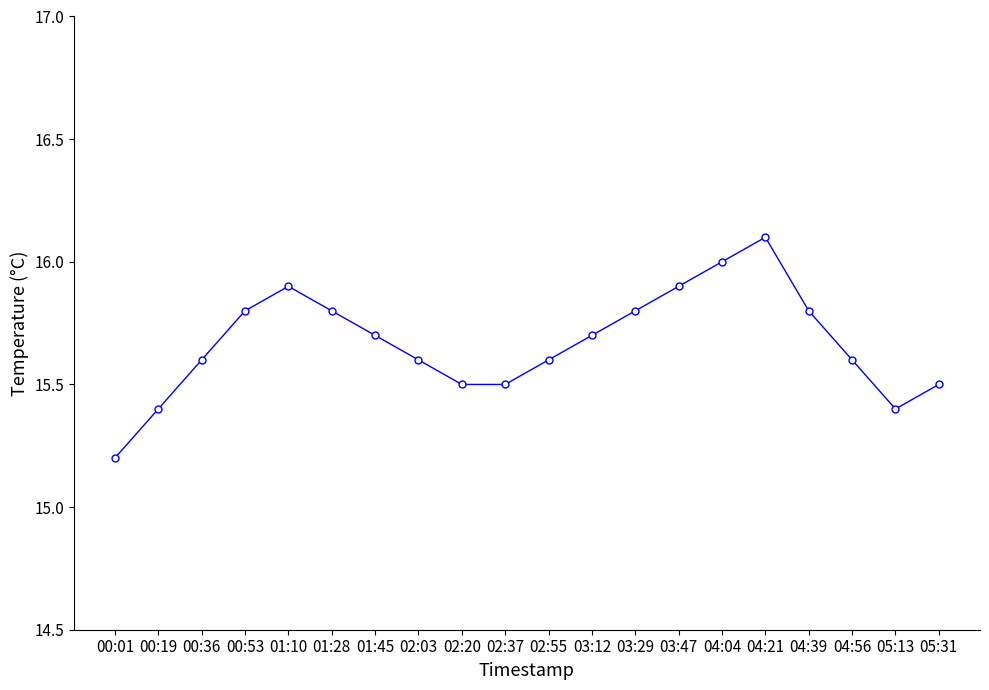

What is the label of the 15th point from the left?

04:04